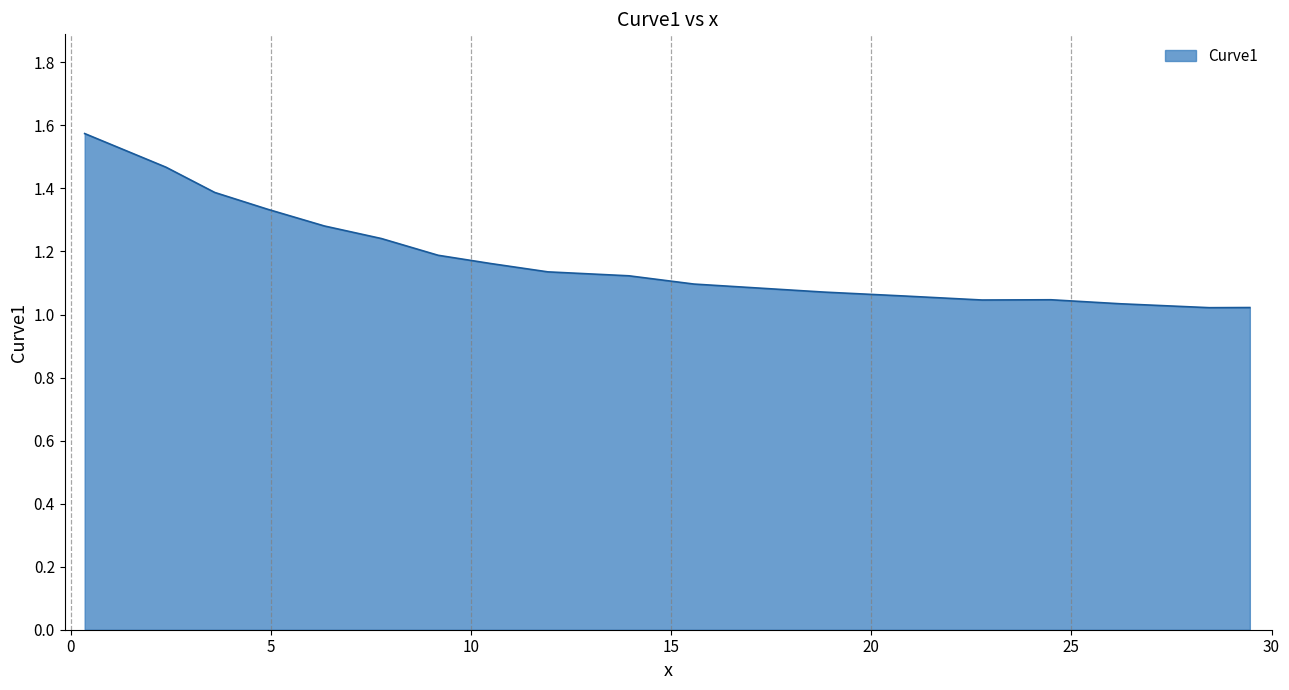

What is the difference between the maximum and minimum values?

0.6